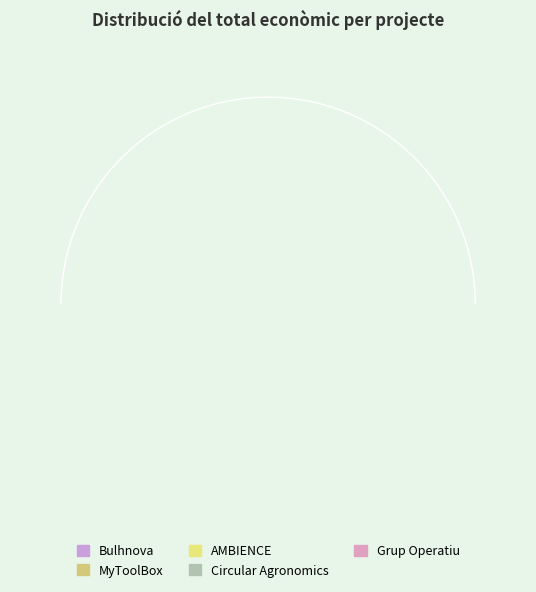

Does MyToolBox account for over 50% of the chart?

No